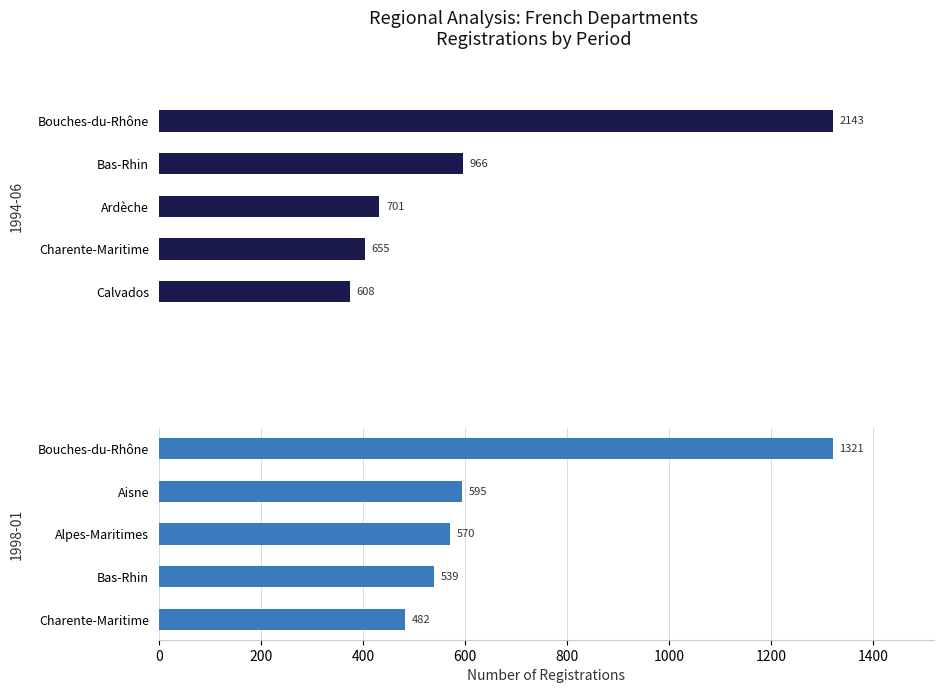

Is it true that 1997-07 equals 71 at Ardèche?

False